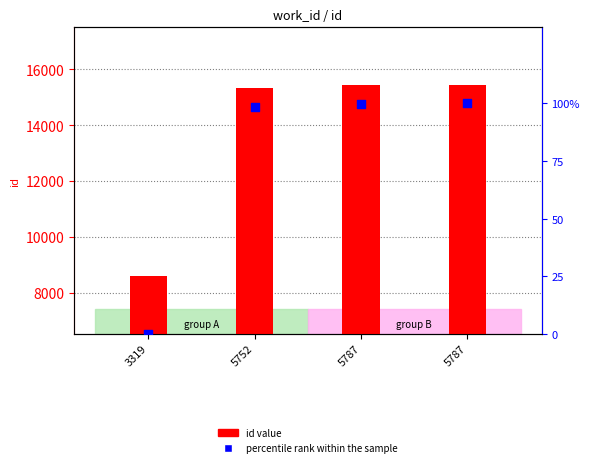

Which series contains the highest Y value?

id (value)